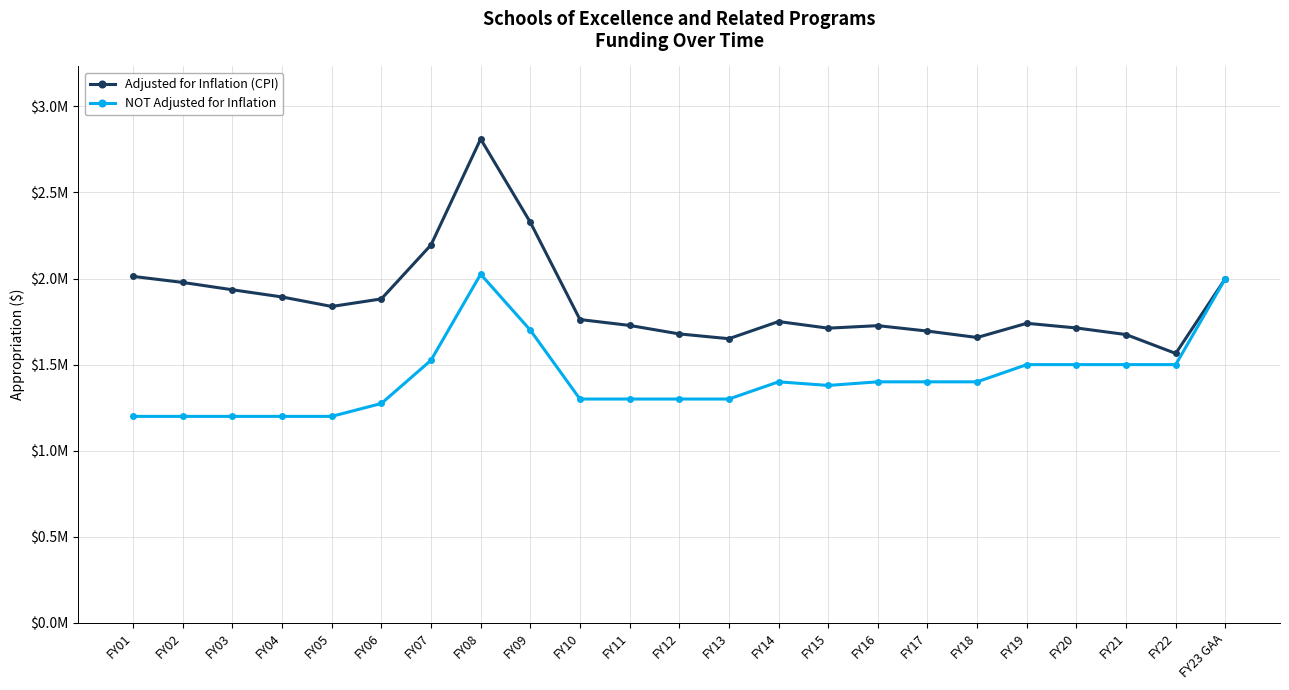

Between FY04 and FY13, which series saw the biggest shift?

Adjusted for Inflation (CPI)